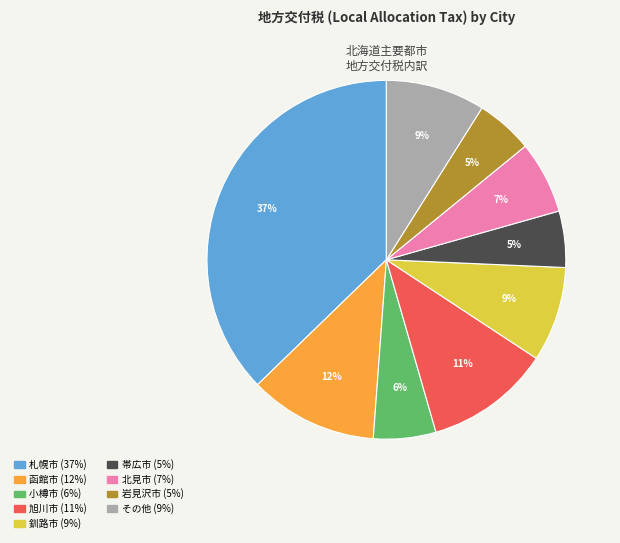

To the nearest percent, what is the average slice percentage?

11%